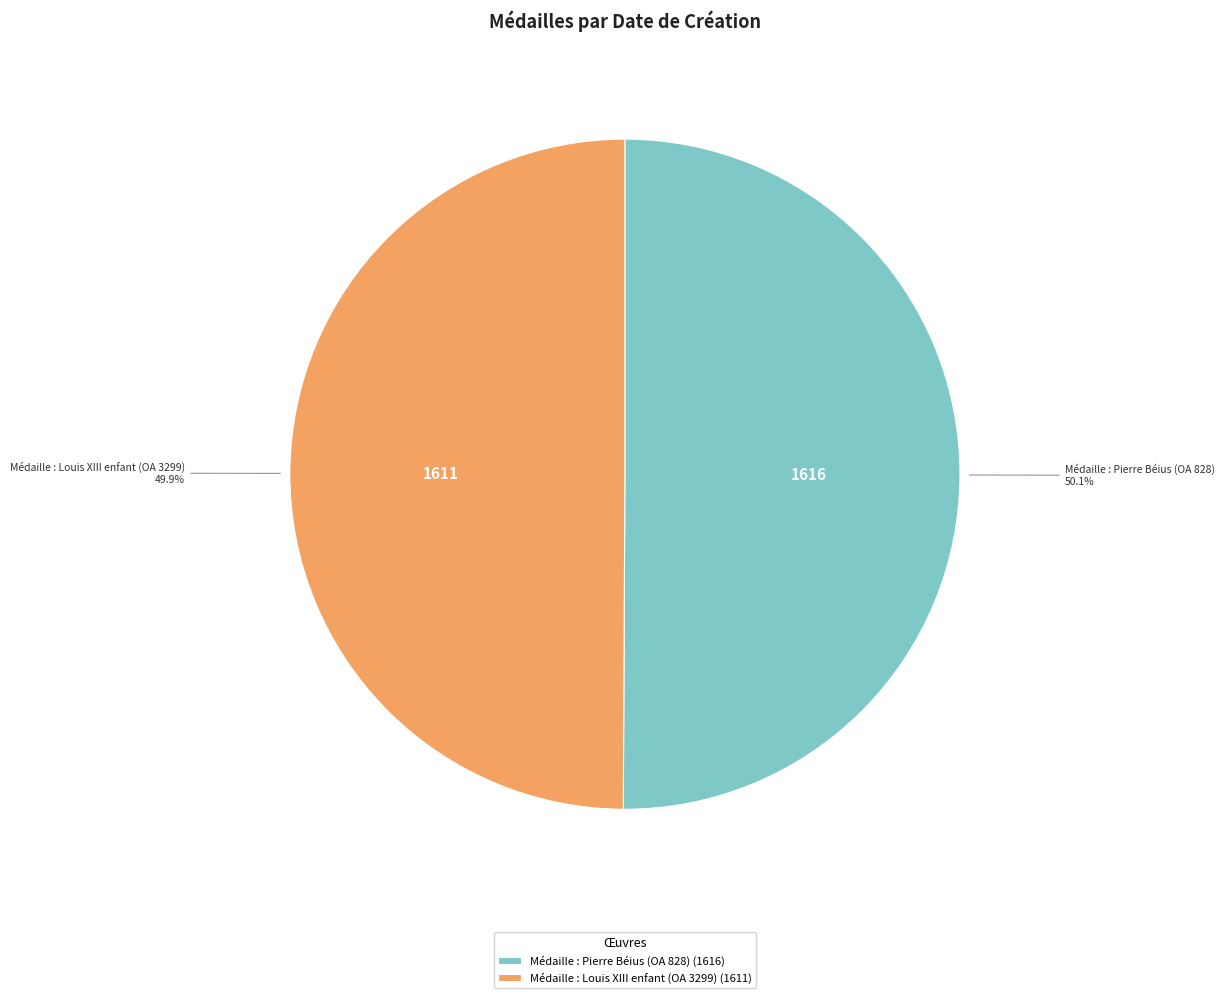

The Médaille : Pierre Béius (OA 828) slice represents 56% of the pie. True or false?

False